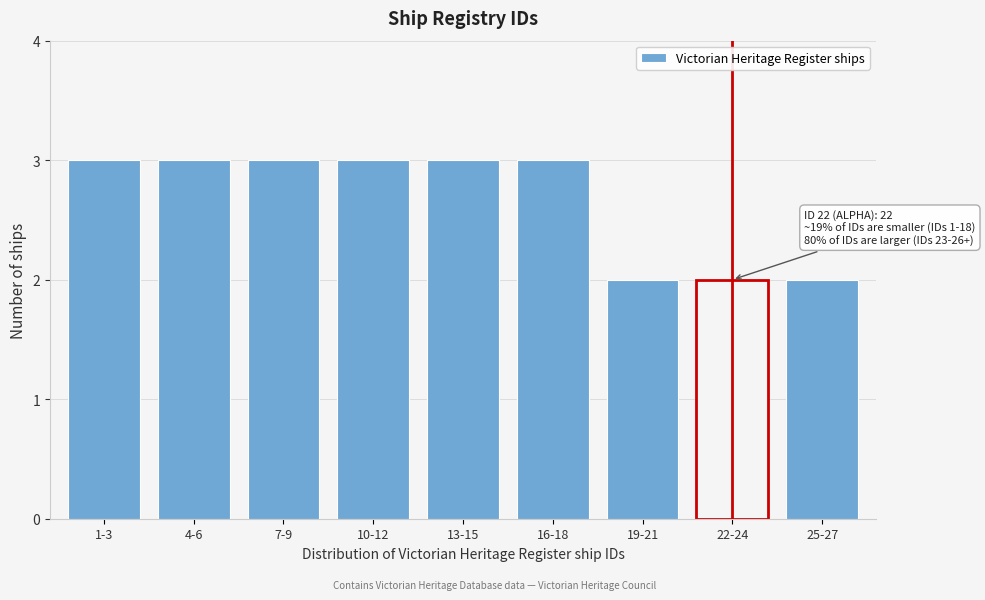

Reading right to left, transcribe all the data shown in this chart.

2	2	2	3	3	3	3	3	3